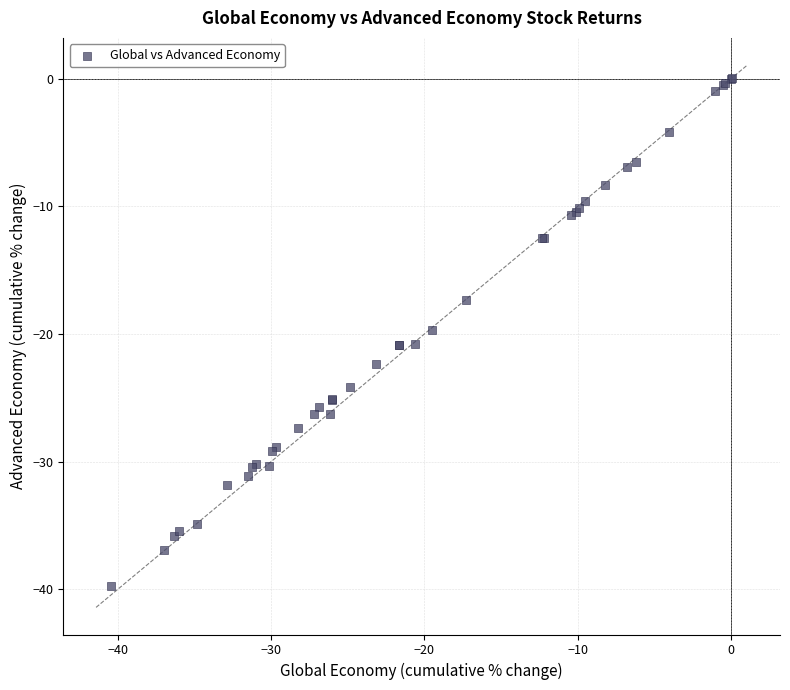

What Y value in the scatter plot is closest to -19?

-19.7